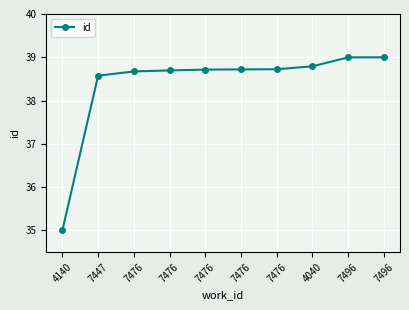

What is the difference between the values at 4040 and 7476?

0.1